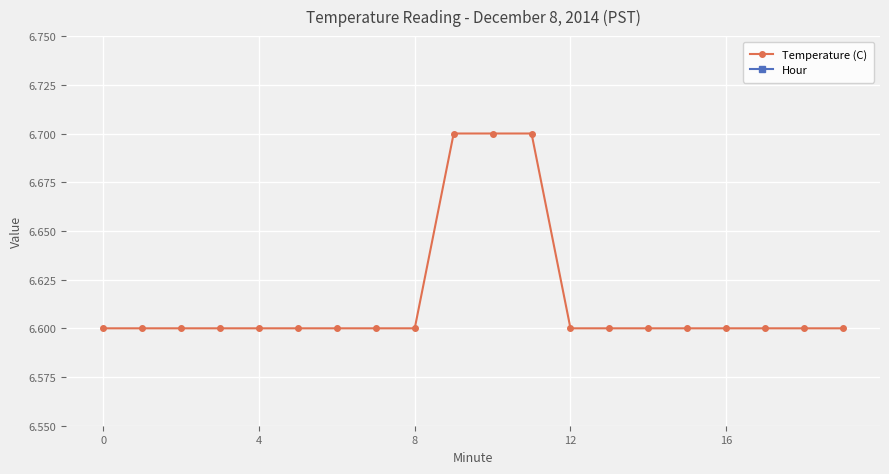

Between 17 and 10, which is larger?

10